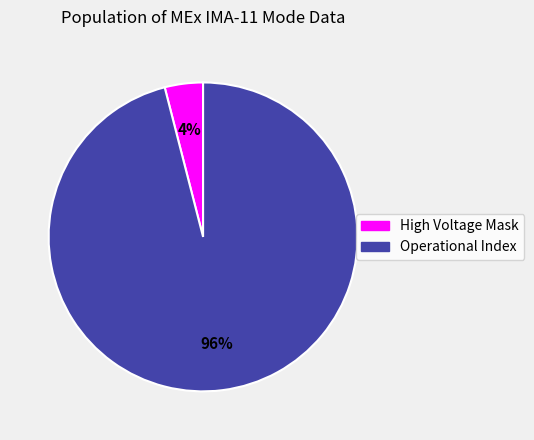

Does High Voltage Mask account for over 50% of the chart?

No